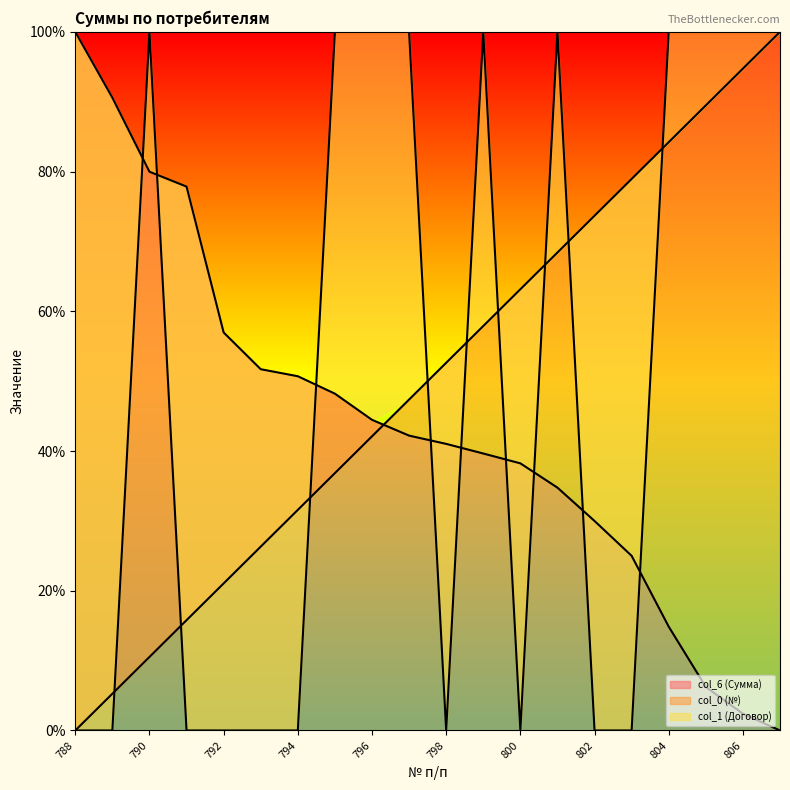

How many categories are shown in the chart?

20